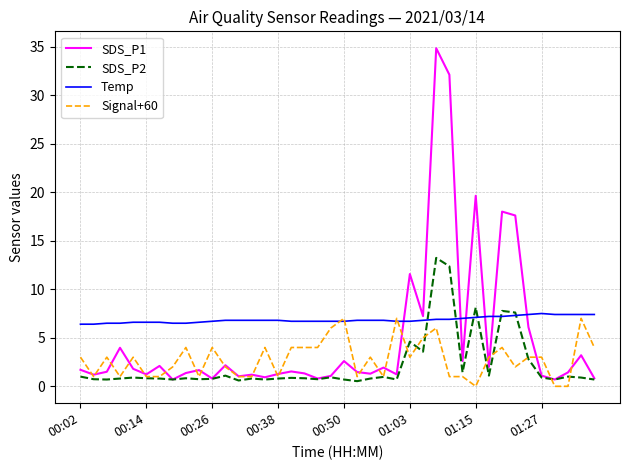

Which series has the largest total across all categories?

Temp